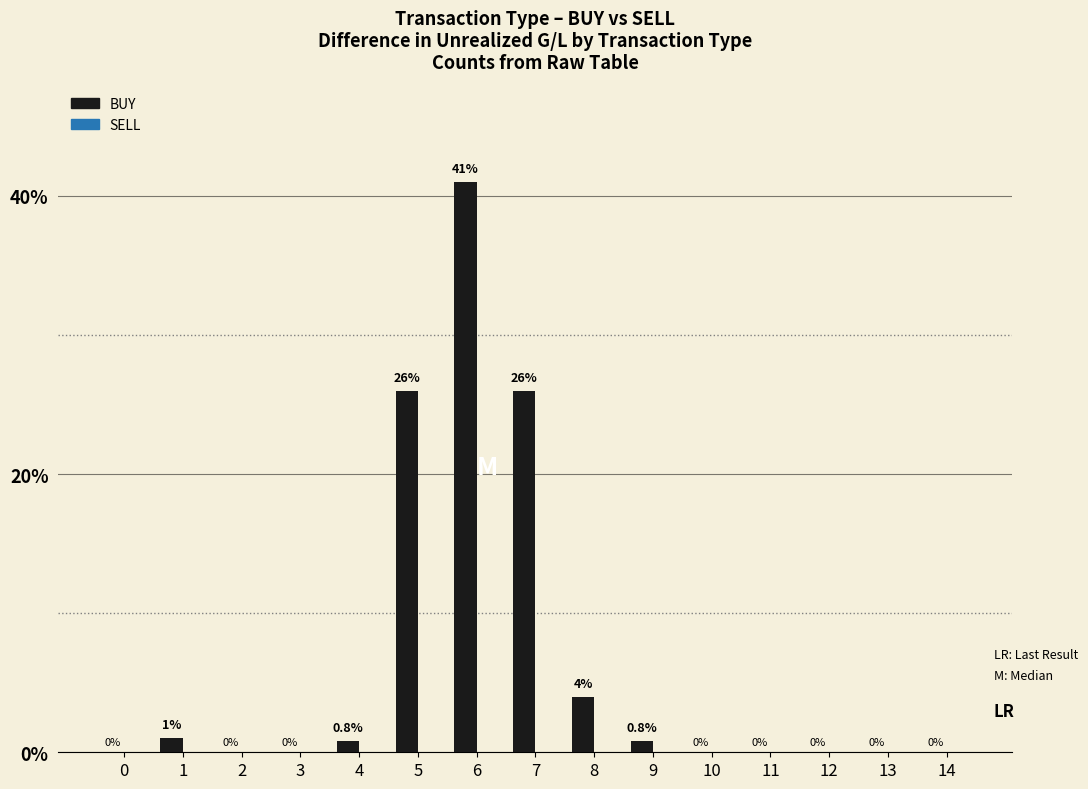

Is it true that the value at 12 is 0.0?

True